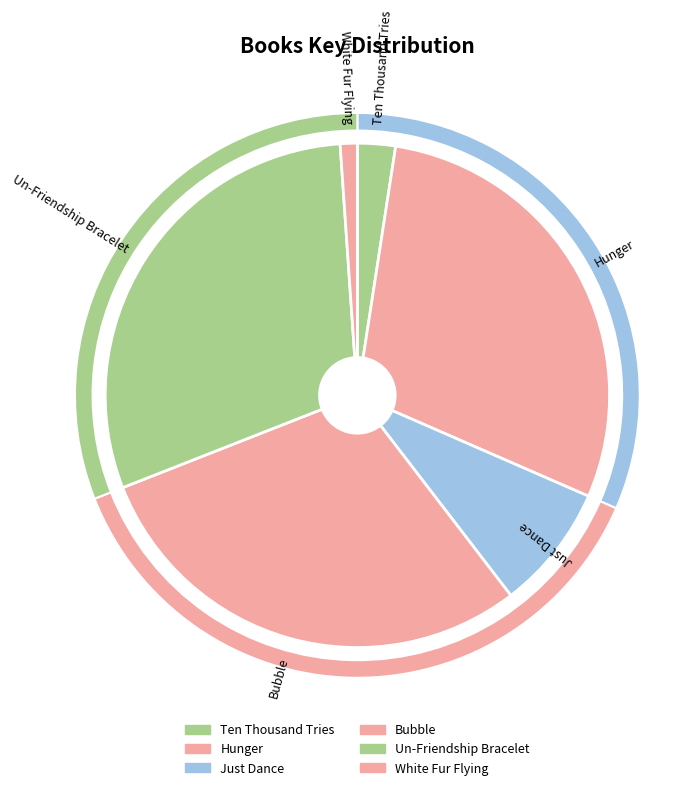

How many segments does this pie chart have?

6